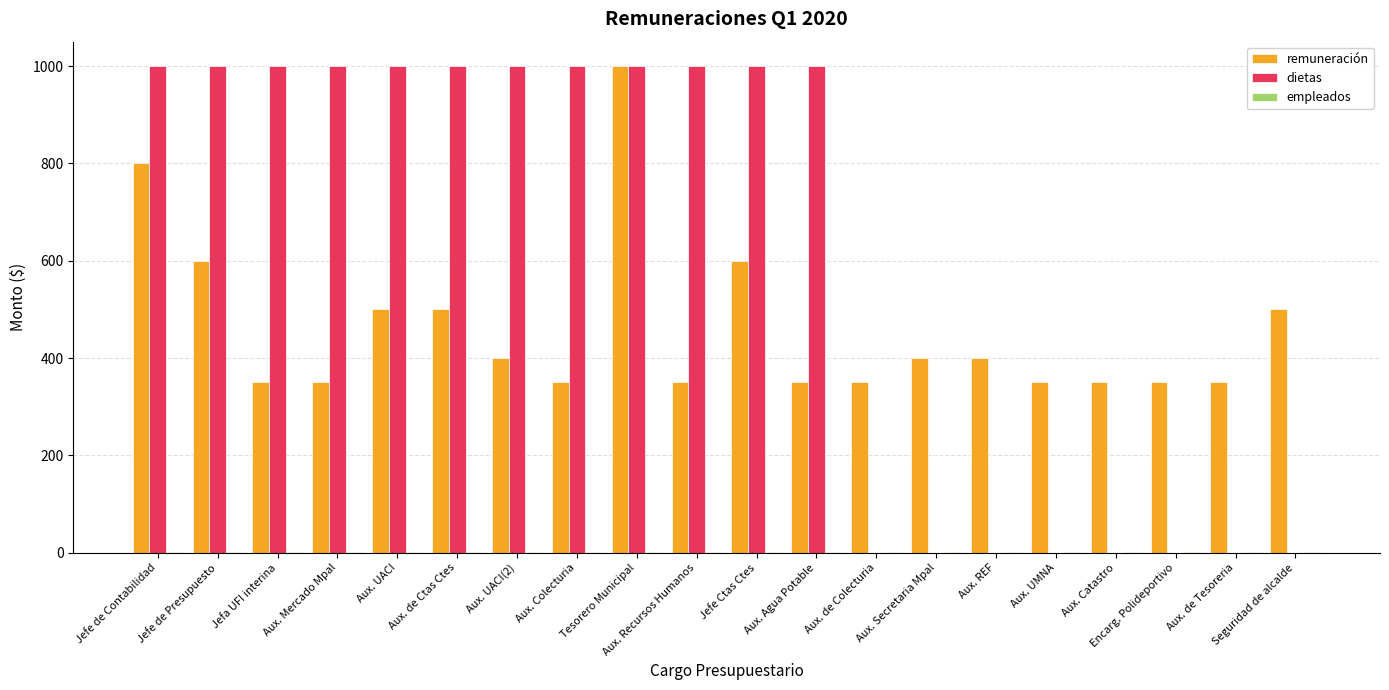

True or false: dietas has a value of 1418 at Aux. UACI.

False